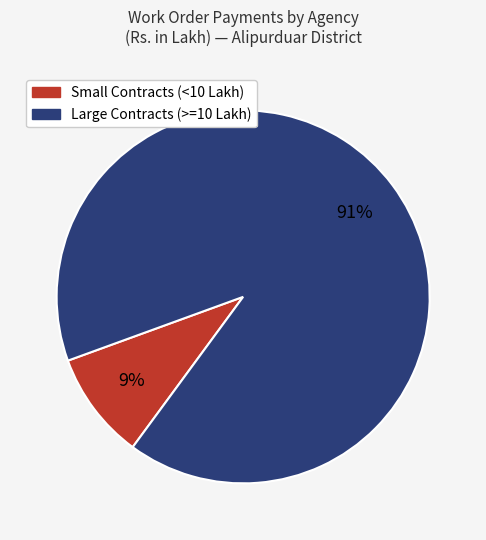

Is there any slice that represents more than half of the pie?

Yes